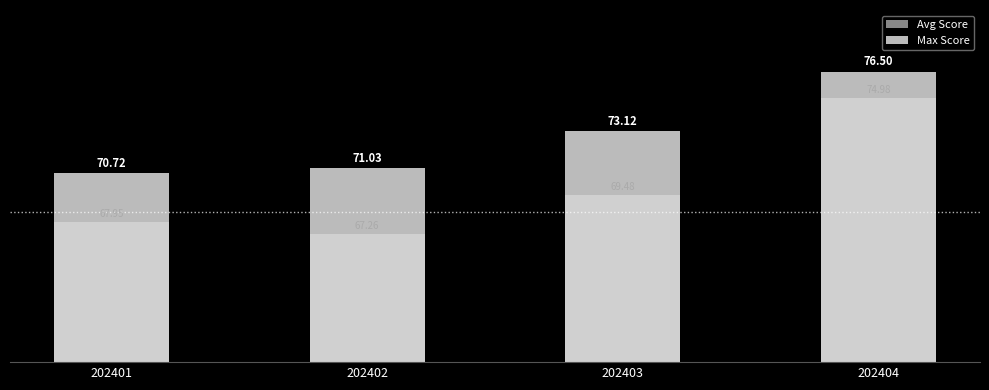

At which category is the sum across all series the highest?

202404